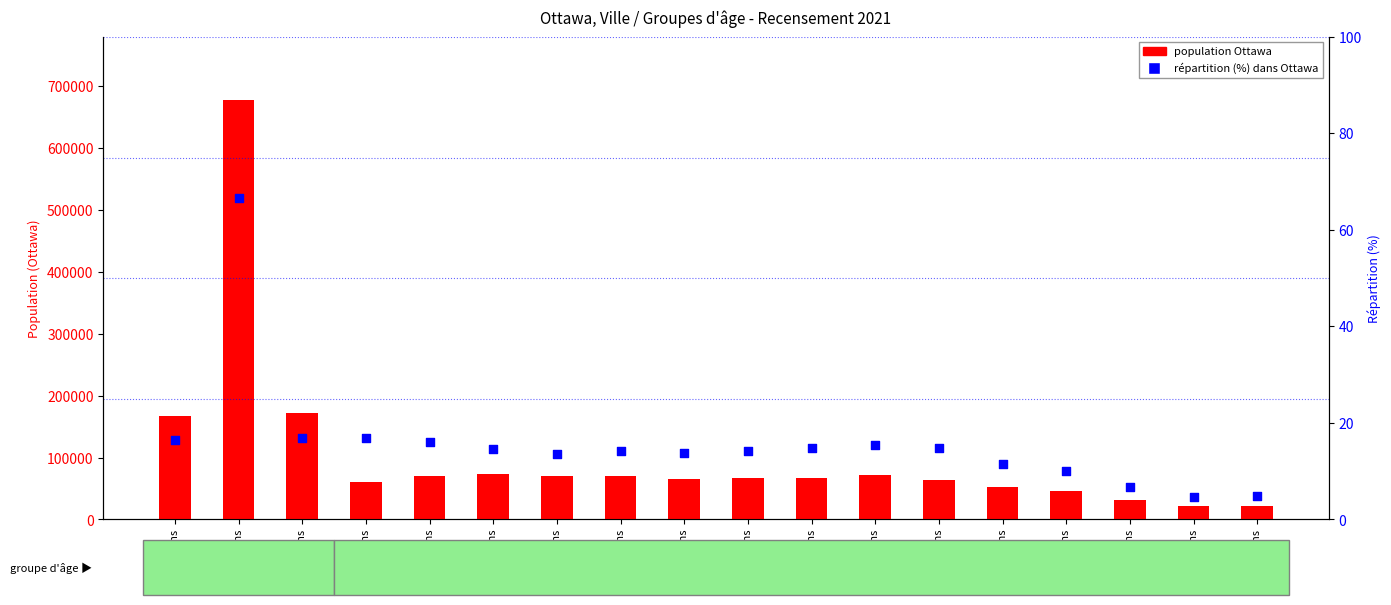

What are all the series names shown in the legend?

population Ottawa, répartition (%) dans Ottawa